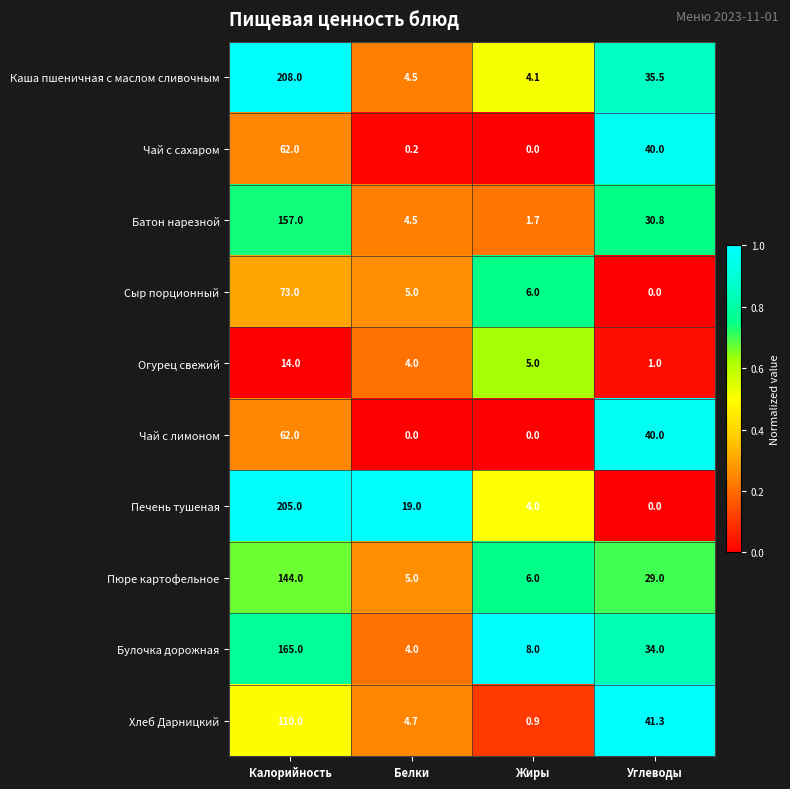

What is the sum of all Печень тушеная values?

228.0